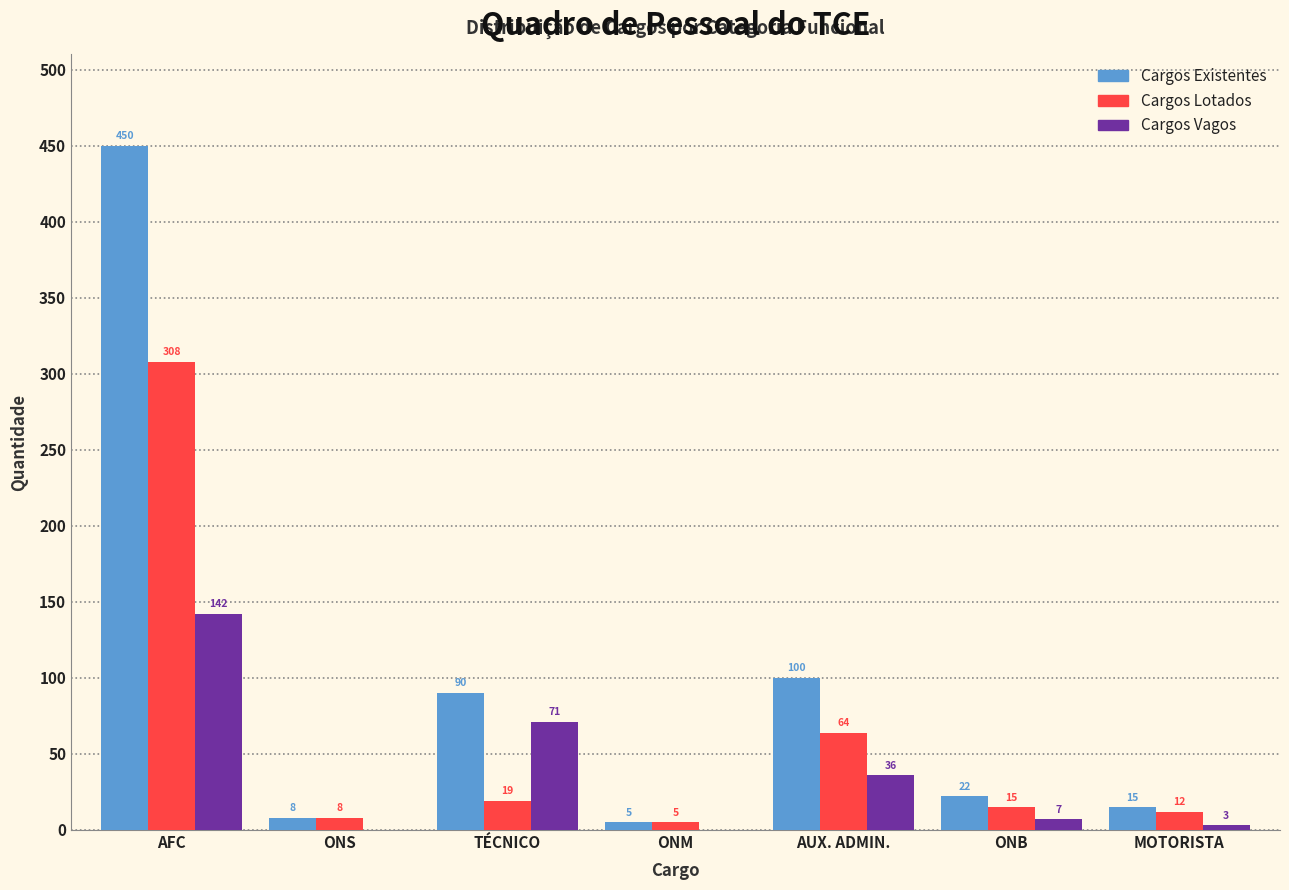

Reading left to right, what are all the values shown in this chart?

Cargos Existentes: AFC=450	ONS=8	TÉCNICO=90	ONM=5	AUX. ADMIN.=100	ONB=22	MOTORISTA=15
Cargos Lotados: AFC=308	ONS=8	TÉCNICO=19	ONM=5	AUX. ADMIN.=64	ONB=15	MOTORISTA=12
Cargos Vagos: AFC=142	ONS=0	TÉCNICO=71	ONM=0	AUX. ADMIN.=36	ONB=7	MOTORISTA=3